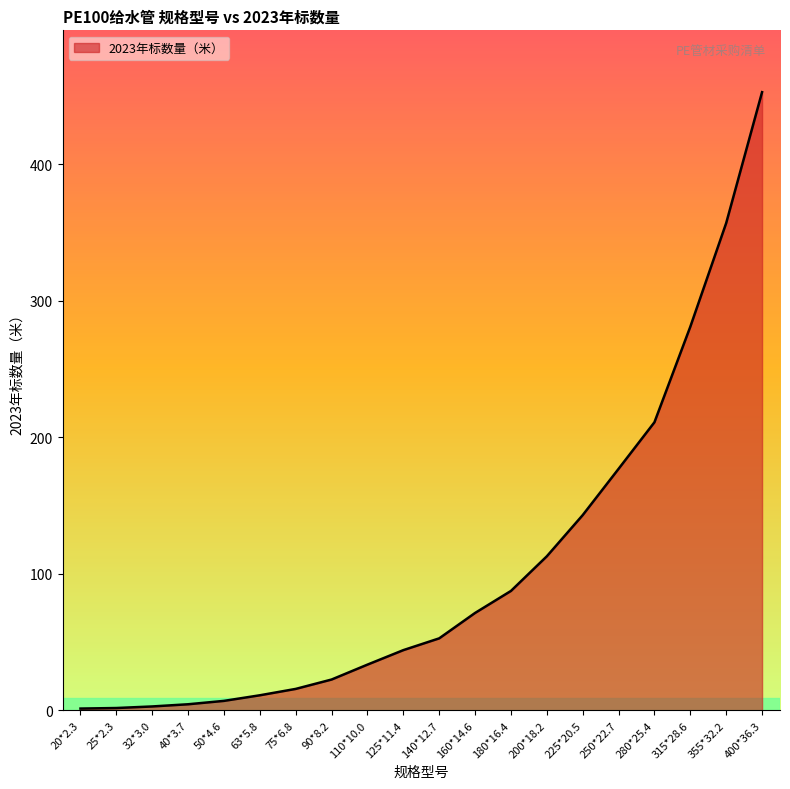

What is the change in value from 110*10.0 to 180*16.4?

+54.0